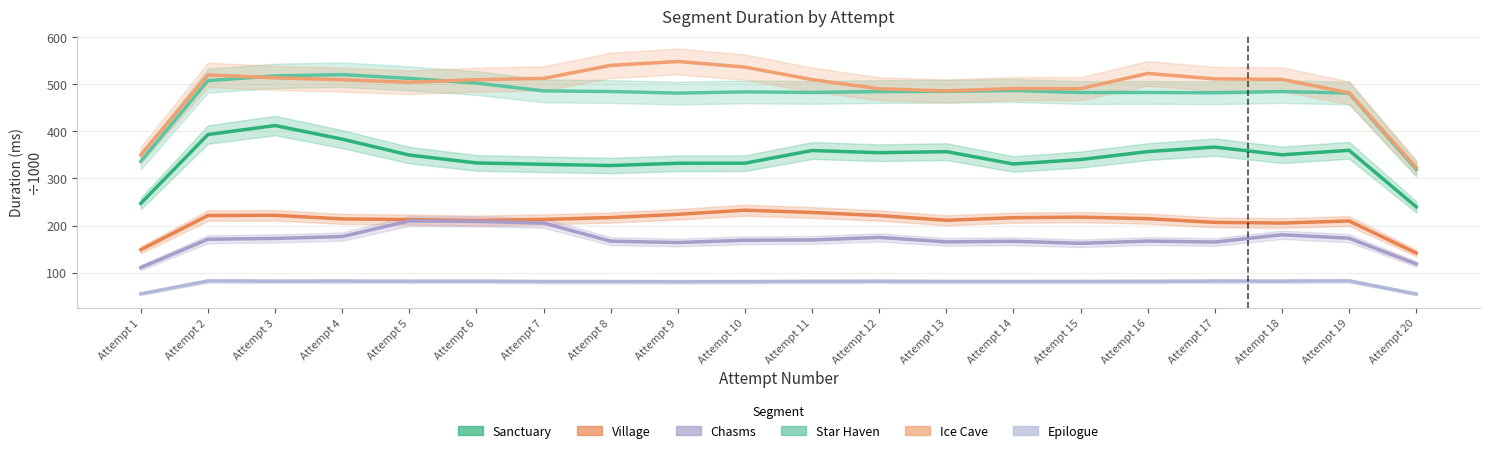

The value of Chasms at Attempt 17 is 265.6. True or false?

False